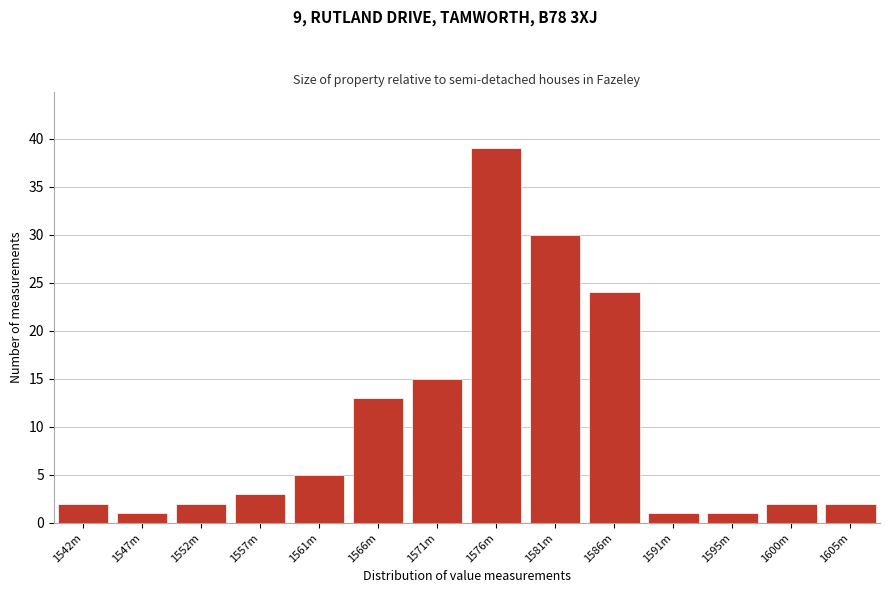

Reading left to right, transcribe all the data shown in this chart.

1542m=2	1547m=1	1552m=2	1557m=3	1561m=5	1566m=13	1571m=15	1576m=39	1581m=30	1586m=24	1591m=1	1595m=1	1600m=2	1605m=2